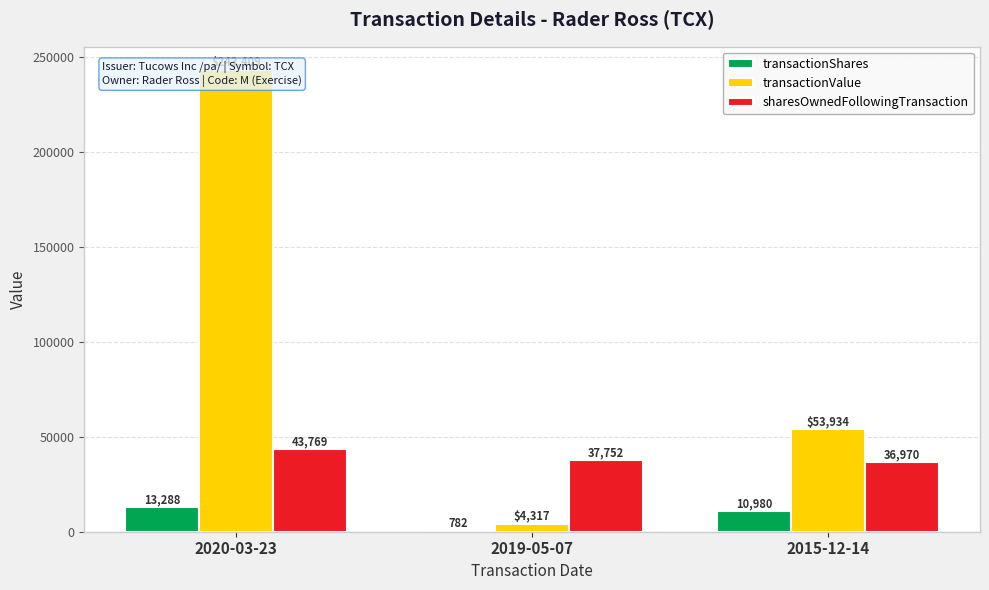

Which category has the highest value in the sharesOwnedFollowingTransaction series?

2020-03-23